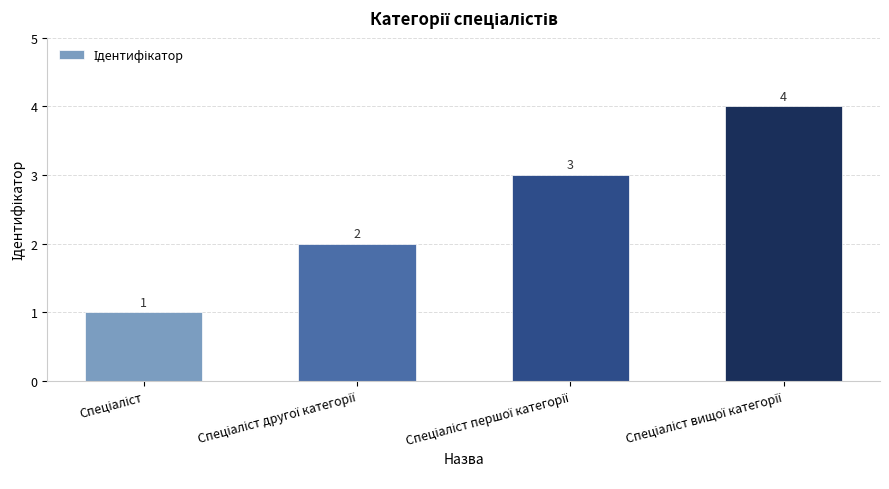

What is the sum of all values?

10